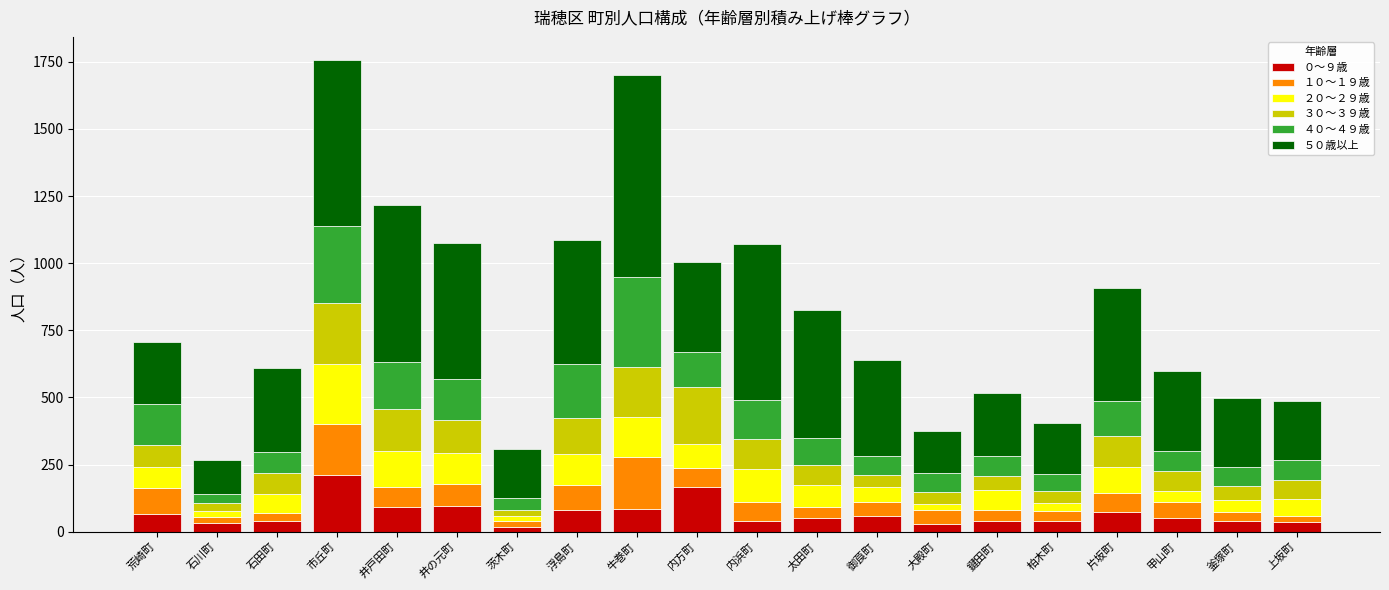

What position from the right is 牛巻町?

12